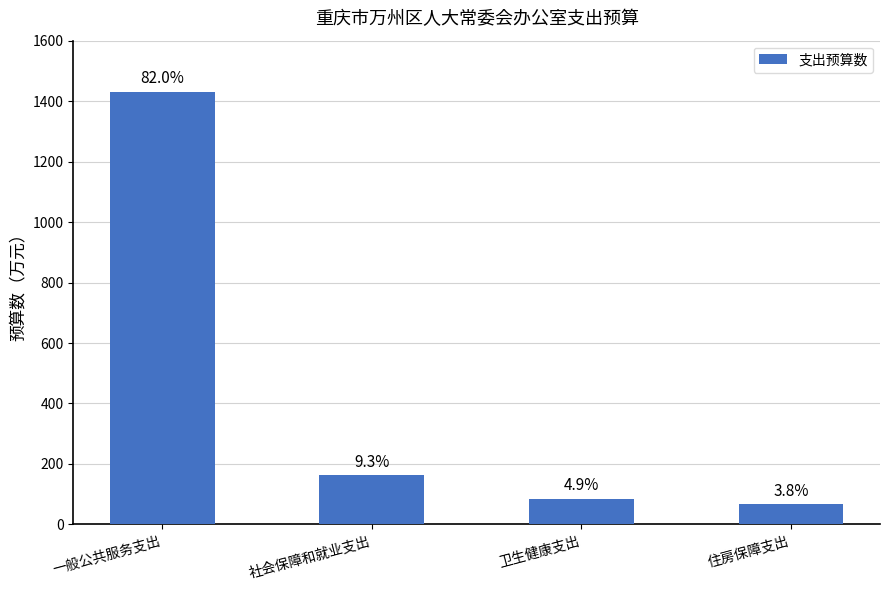

How many bars are there in total?

4